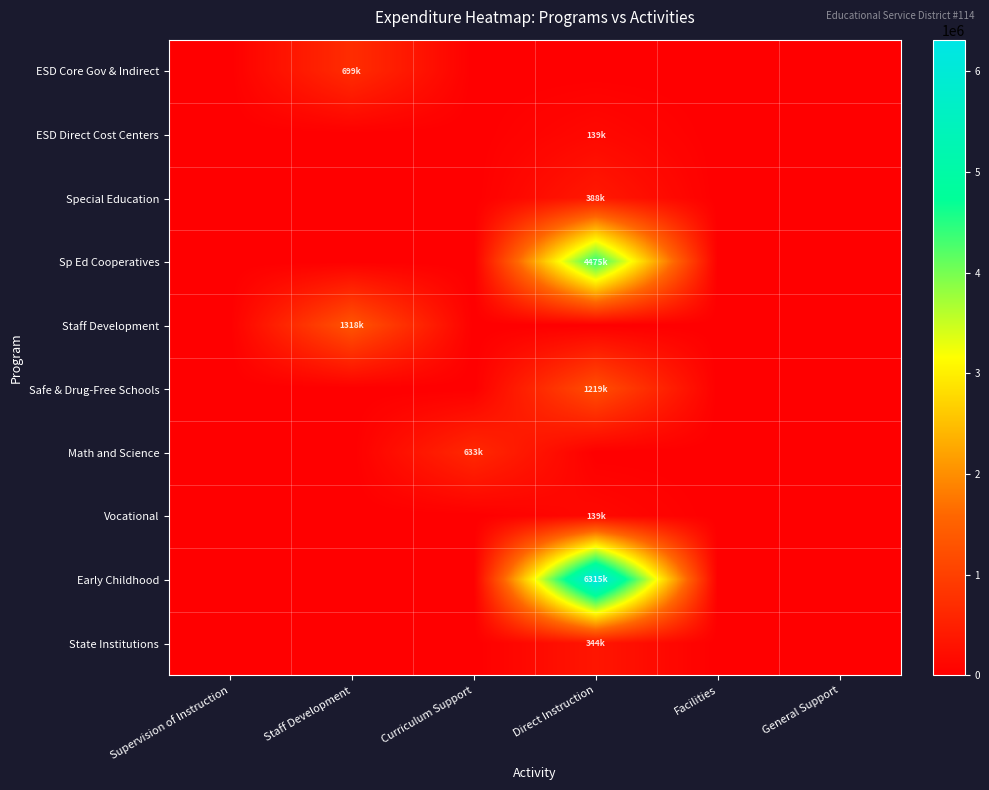

Which has a higher value, Staff Development or Curriculum Support?

Staff Development